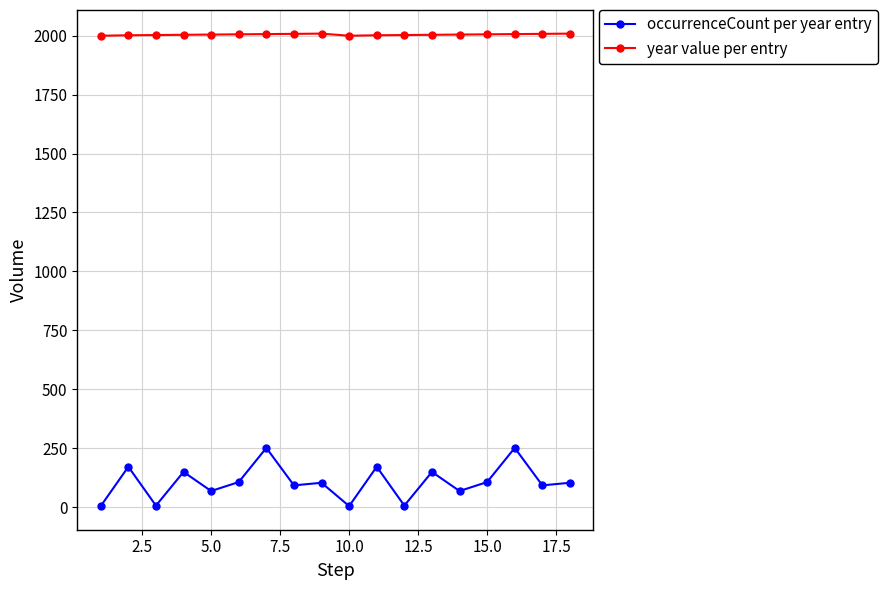

What is the maximum value shown in the chart?

2009